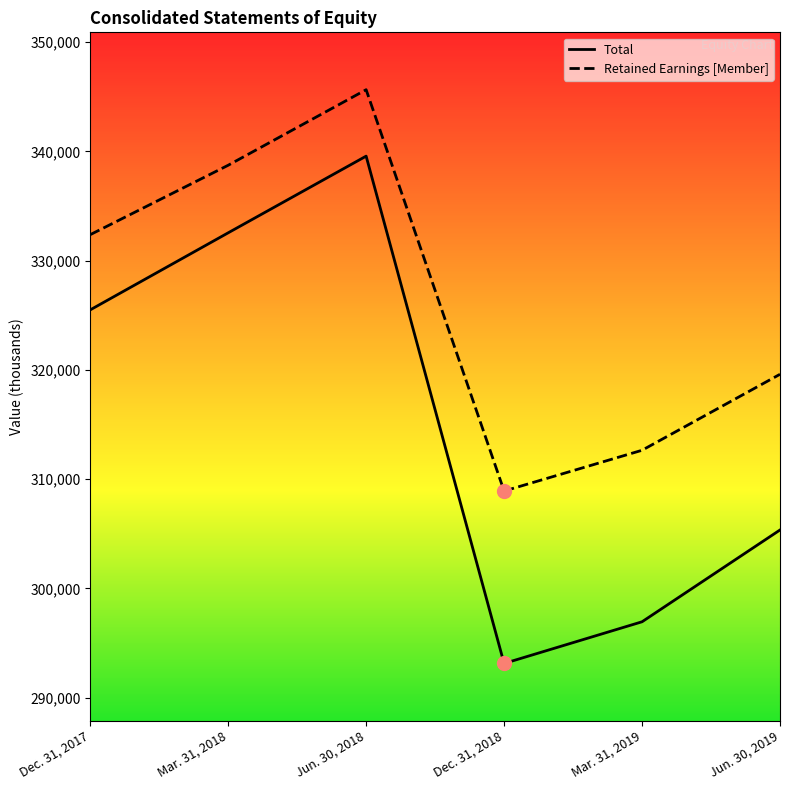

Which series has the largest range (max minus min)?

Total